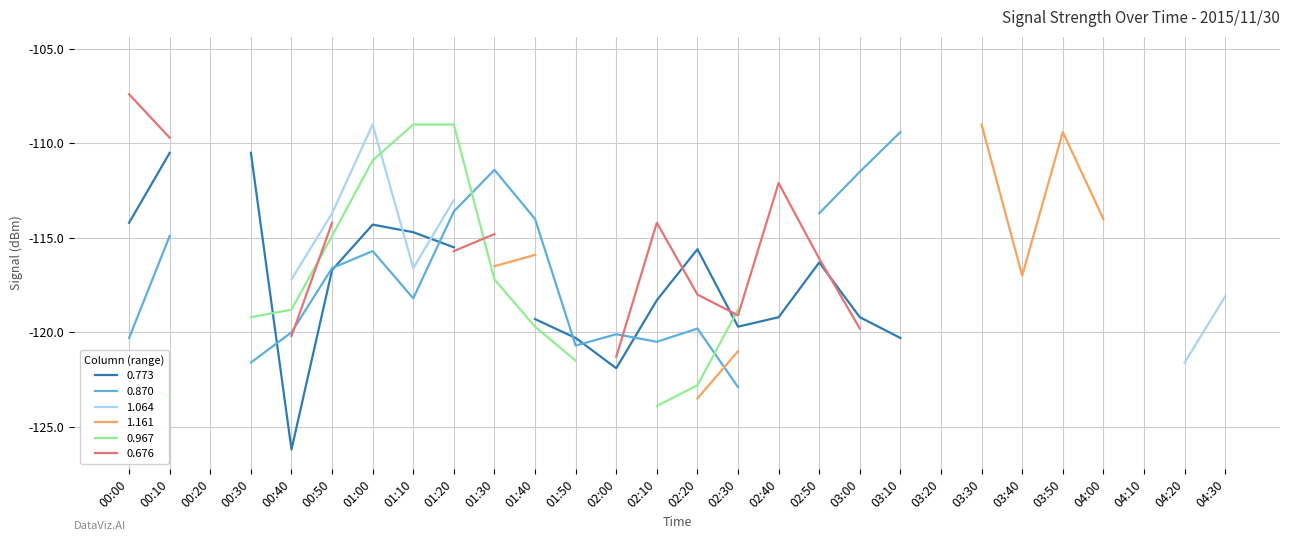

What is the change in value from 02:00 to 03:30?

-6.6